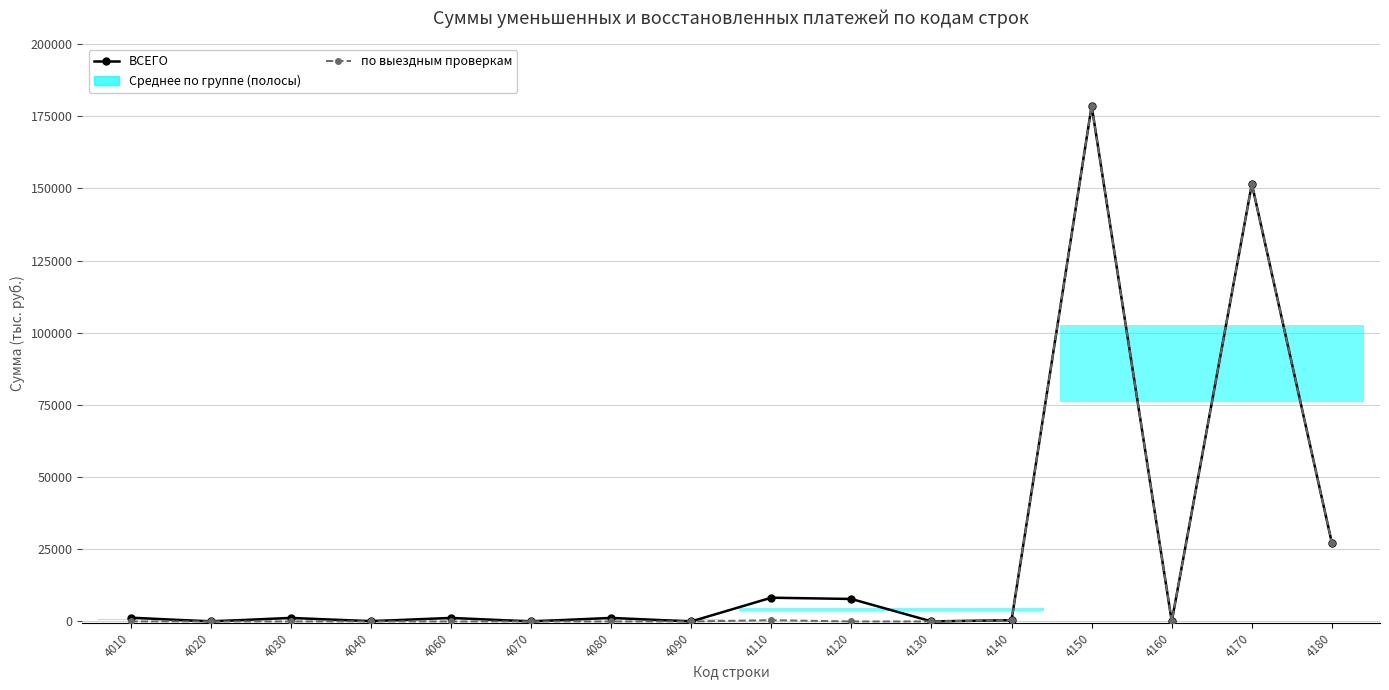

At how many categories does at least one series exceed 28243?

2